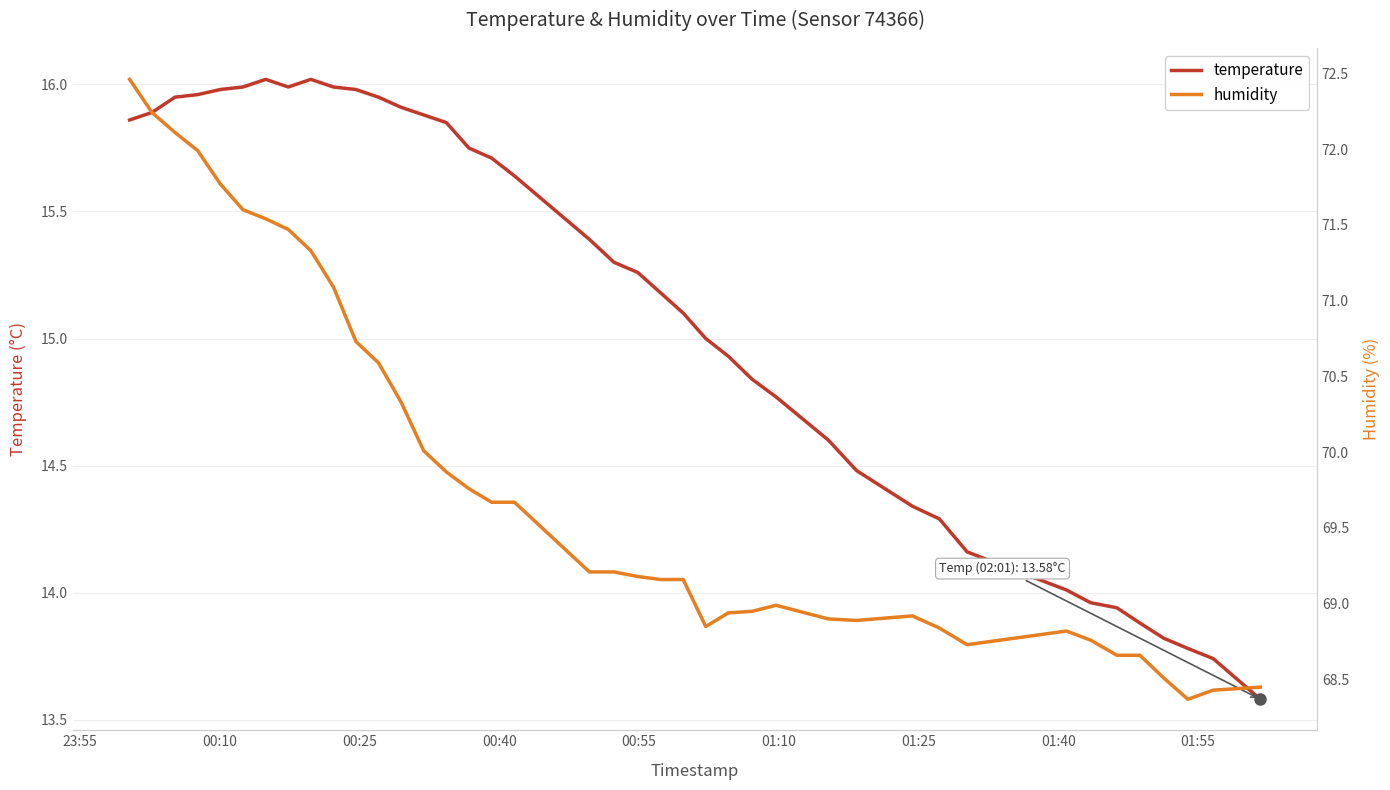

The humidity series shows 47.0 at 34. True or false?

False